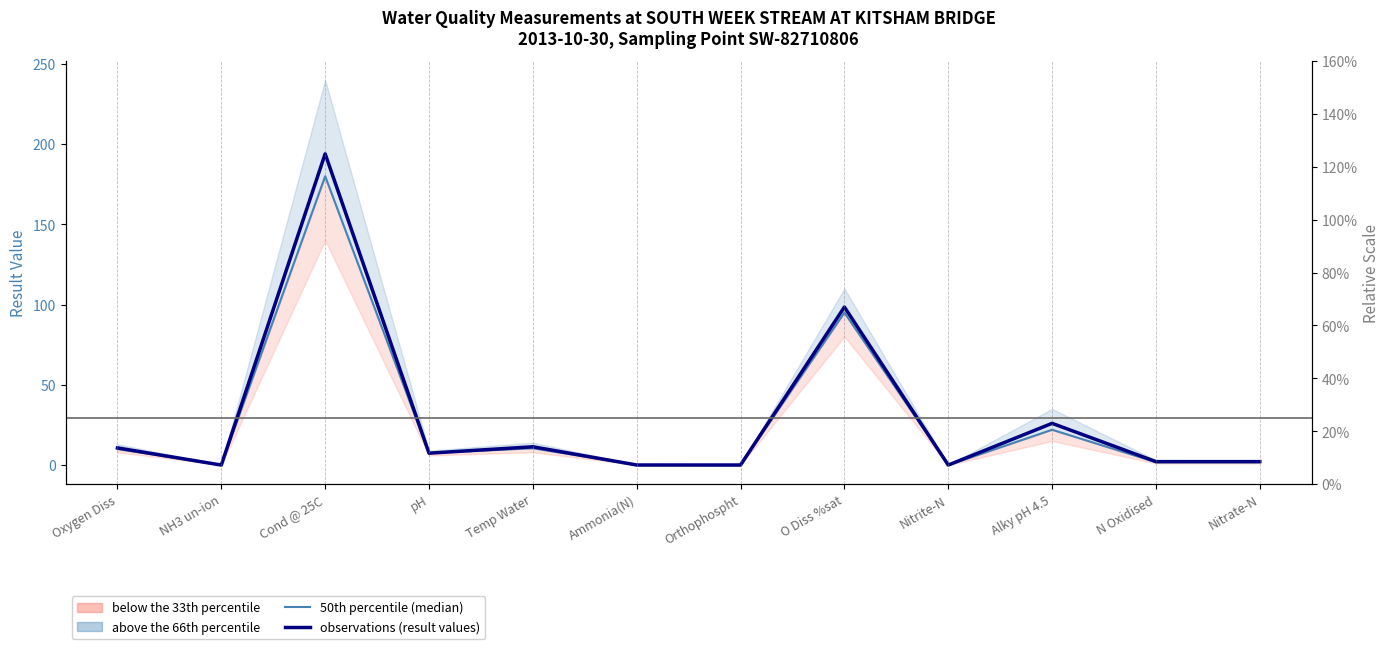

Rank the series by their average value, from highest to lowest.

observations (result values), 50th percentile (median)